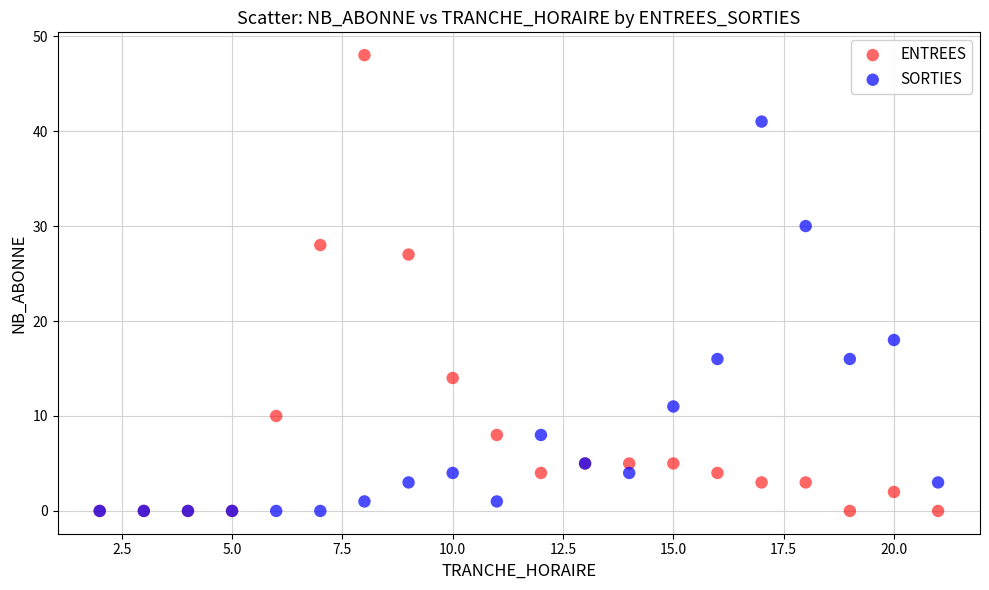

Which series contains the highest Y value?

ENTREES